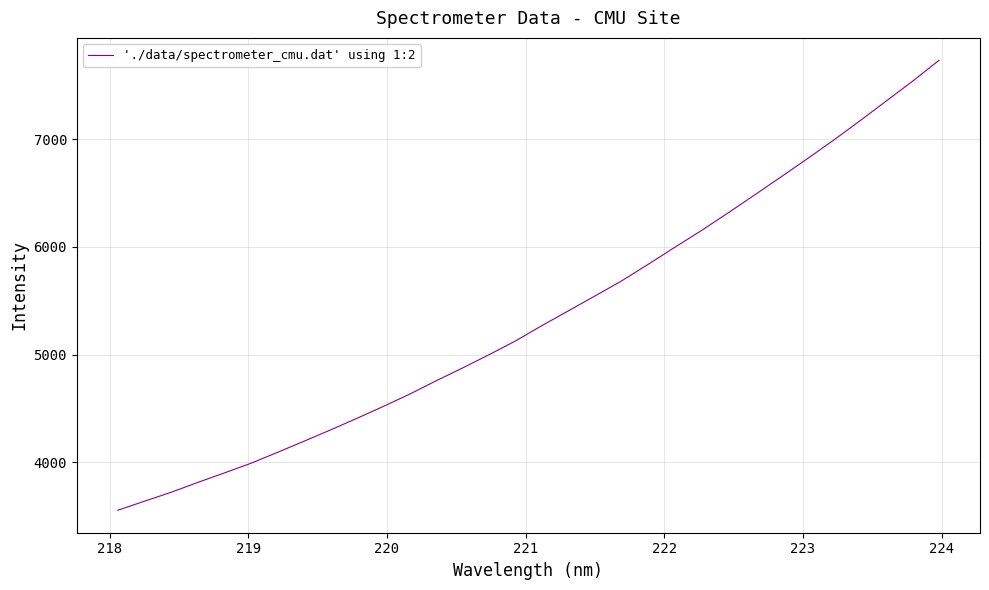

What is the difference between the maximum and minimum values?

4175.7